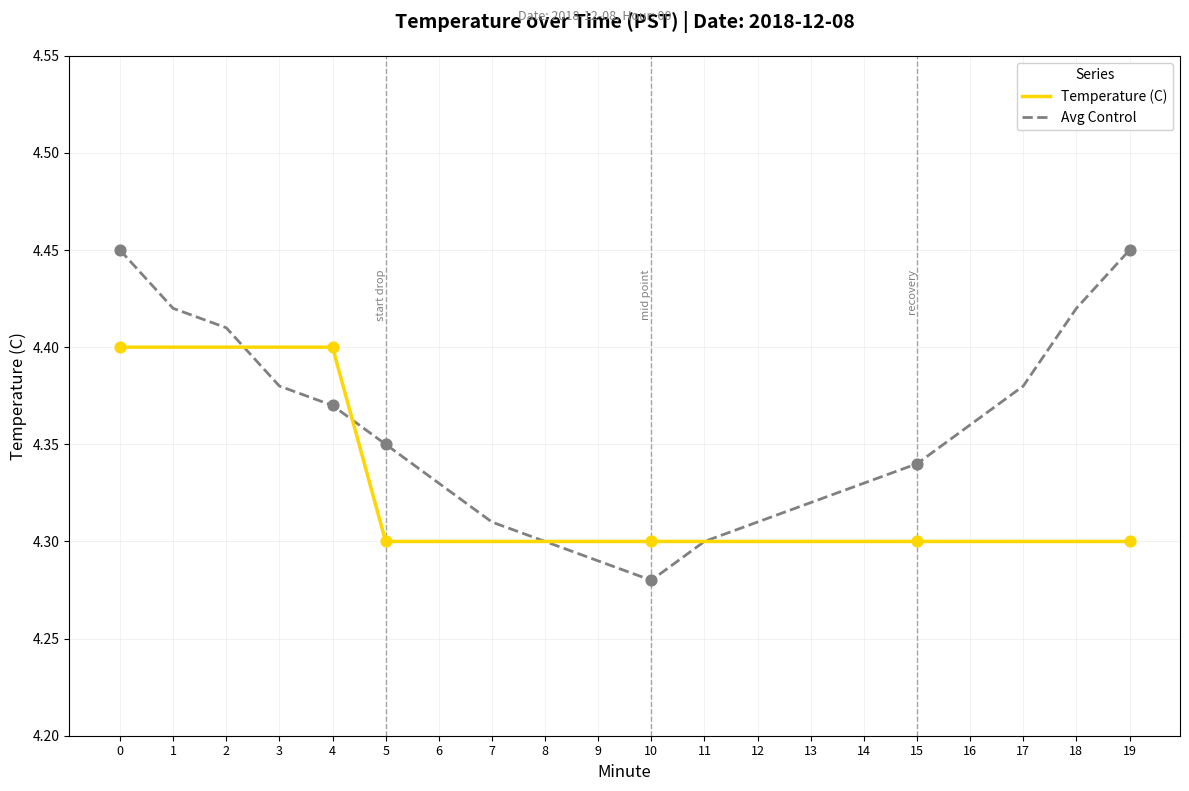

Between 6 and 9, which series saw the biggest shift?

Avg Control